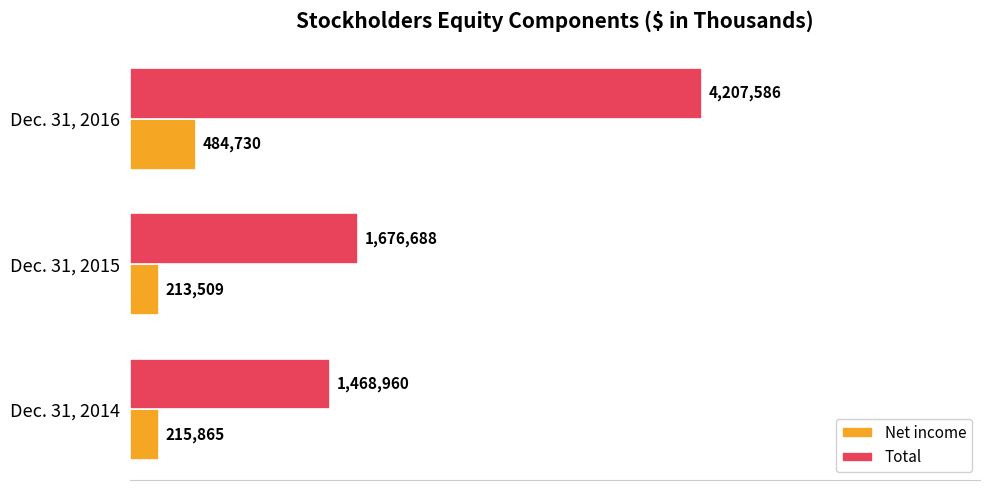

Which series has the largest total across all categories?

Total